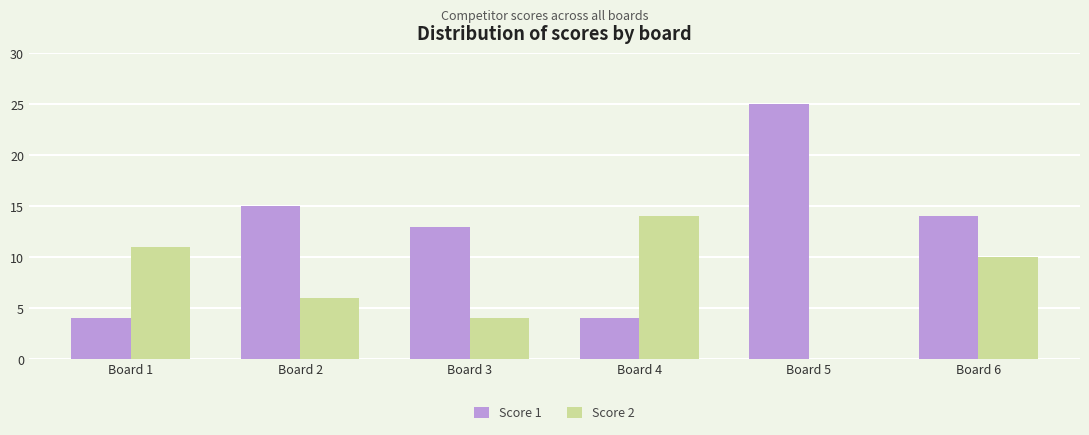

How many groups of bars are there?

6